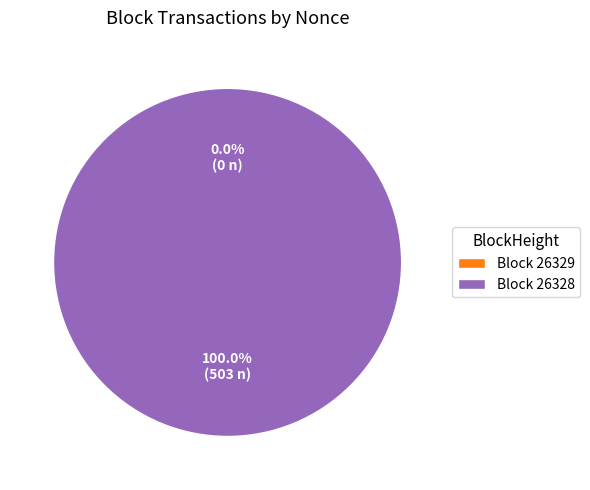

How many slices are in this pie chart?

2